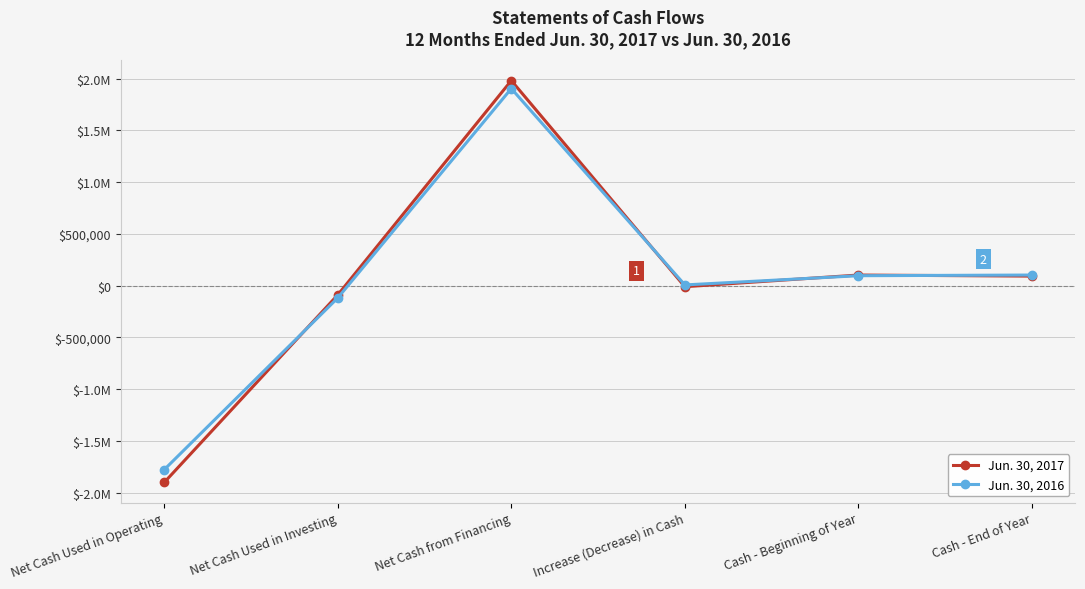

Where is the first local maximum for Jun. 30, 2016?

Net Cash from Financing